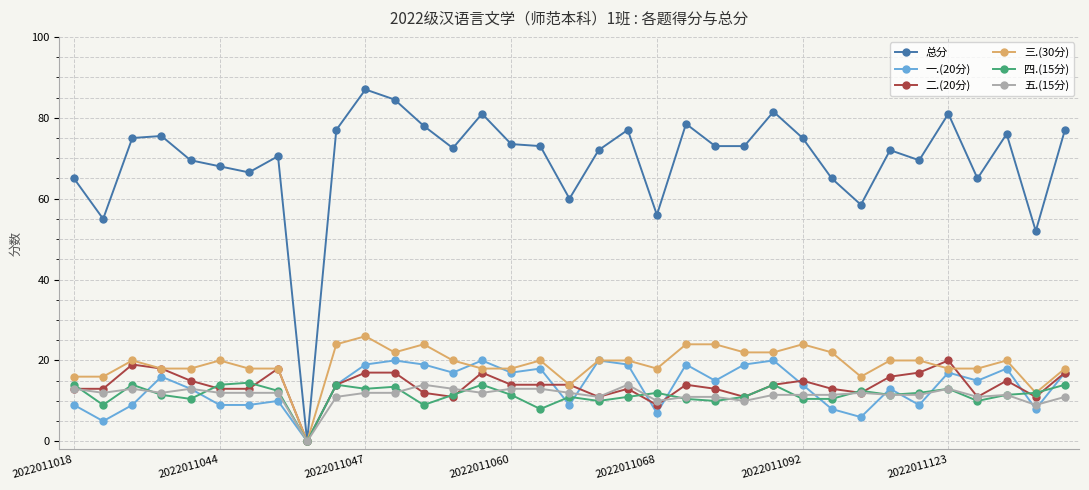

Reading left to right, transcribe all the data shown in this chart.

总分: 65.0	55.0	75.0	75.5	69.5	68.0	66.5	70.5	0.0	77.0	87.0	84.5	78.0	72.5	81.0	73.5	73.0	60.0	72.0	77.0	56.0	78.5	73.0	73.0	81.5	75.0	65.0	58.5	72.0	69.5	81.0	65.0	76.0	52.0	77.0
一.(20分): 9.0	5.0	9.0	16.0	13.0	9.0	9.0	10.0	0.0	14.0	19.0	20.0	19.0	17.0	20.0	17.0	18.0	9.0	20.0	19.0	7.0	19.0	15.0	19.0	20.0	14.0	8.0	6.0	13.0	9.0	17.0	15.0	18.0	8.0	17.0
二.(20分): 13.0	13.0	19.0	18.0	15.0	13.0	13.0	18.0	0.0	14.0	17.0	17.0	12.0	11.0	17.0	14.0	14.0	14.0	11.0	13.0	9.0	14.0	13.0	11.0	14.0	15.0	13.0	12.0	16.0	17.0	20.0	11.0	15.0	11.0	17.0
三.(30分): 16.0	16.0	20.0	18.0	18.0	20.0	18.0	18.0	0.0	24.0	26.0	22.0	24.0	20.0	18.0	18.0	20.0	14.0	20.0	20.0	18.0	24.0	24.0	22.0	22.0	24.0	22.0	16.0	20.0	20.0	18.0	18.0	20.0	12.0	18.0
四.(15分): 14.0	9.0	14.0	11.5	10.5	14.0	14.5	12.5	0.0	14.0	13.0	13.5	9.0	11.5	14.0	11.5	8.0	11.0	10.0	11.0	12.0	10.5	10.0	11.0	14.0	10.5	10.5	12.5	11.5	12.0	13.0	10.0	11.5	12.0	14.0
五.(15分): 13.0	12.0	13.0	12.0	13.0	12.0	12.0	12.0	0.0	11.0	12.0	12.0	14.0	13.0	12.0	13.0	13.0	12.0	11.0	14.0	10.0	11.0	11.0	10.0	11.5	11.5	11.5	12.0	11.5	11.5	13.0	11.0	11.5	9.0	11.0